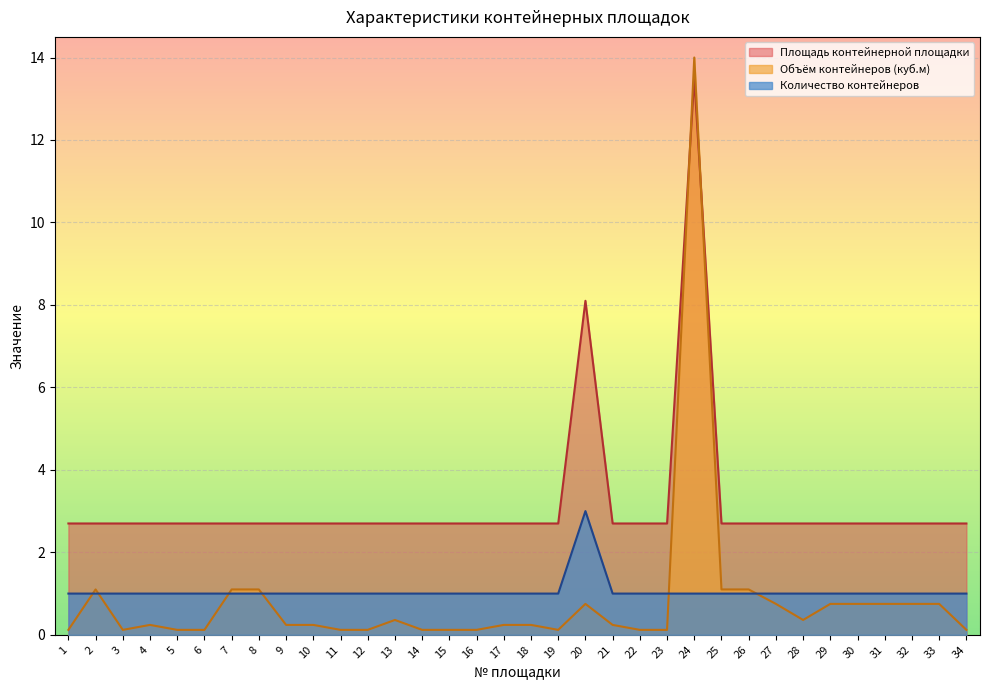

What is the spread (max minus min) of values at 17?

2.5